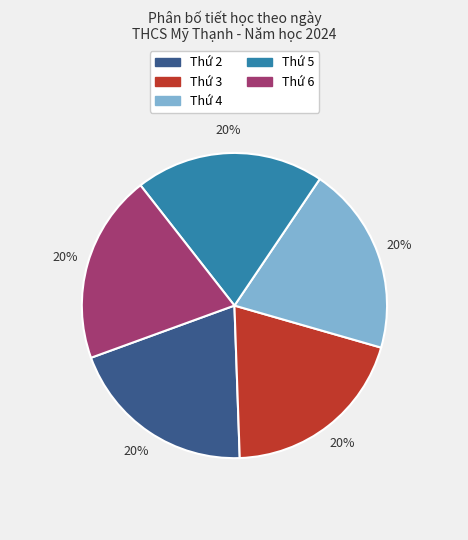

Does any single category account for the majority?

No